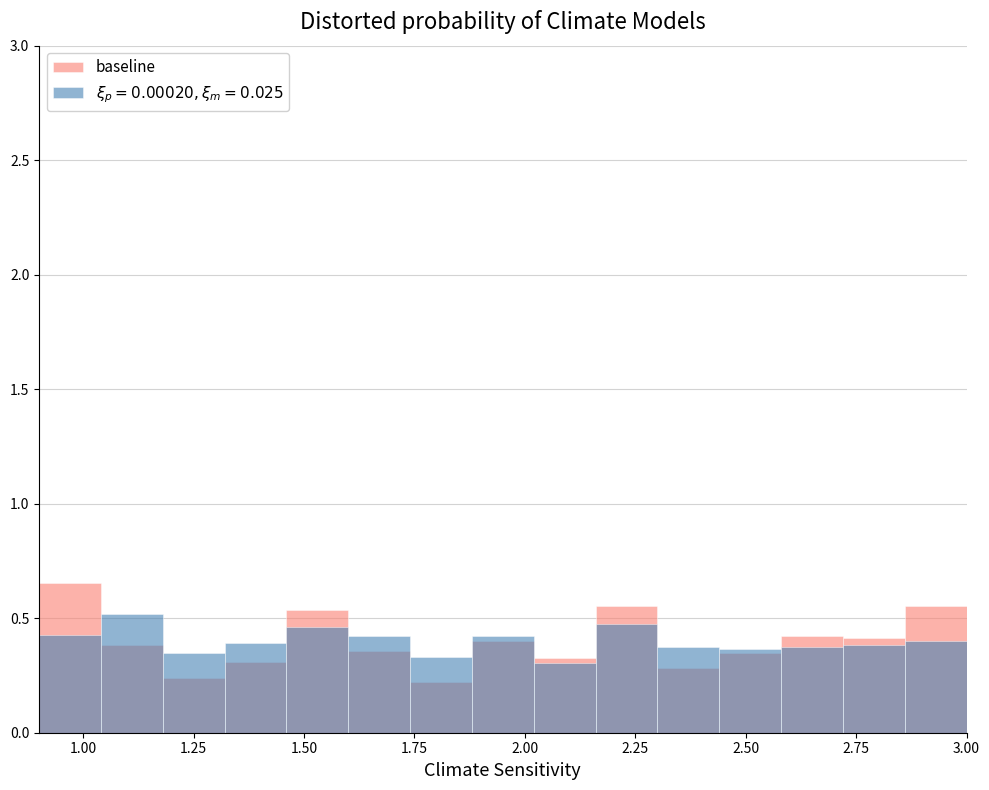

Reading left to right, transcribe all the data shown in this chart.

0.7	0.4	0.2	0.3	0.5	0.4	0.2	0.4	0.3	0.6	0.3	0.3	0.4	0.4	0.6